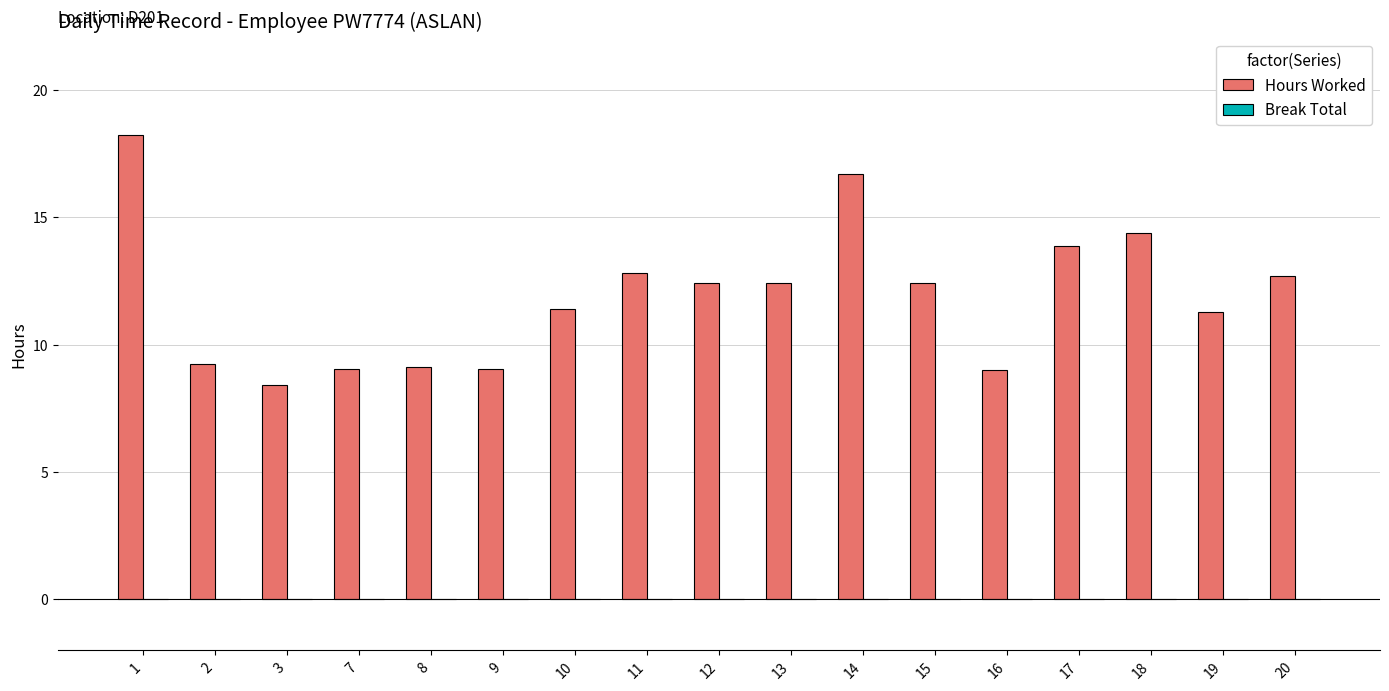

At which category does the chart reach its minimum across all series?

3